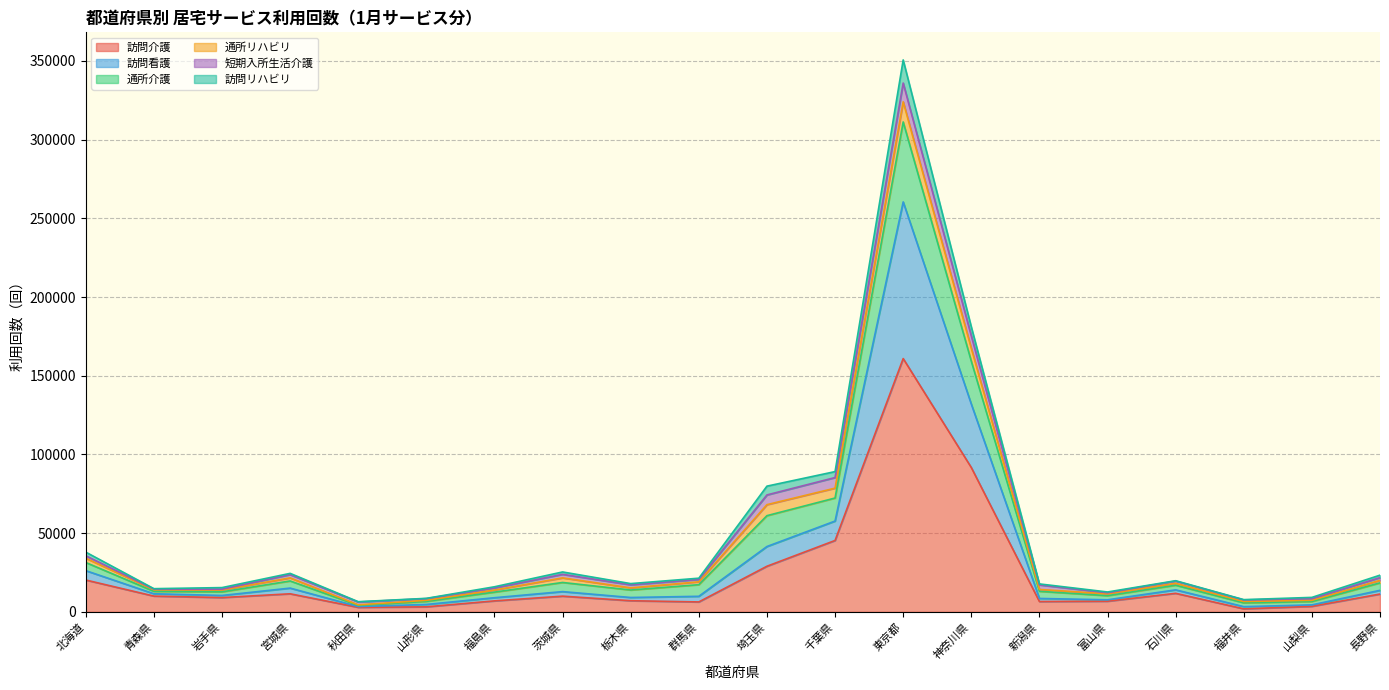

At which category is the sum across all series the highest?

東京都